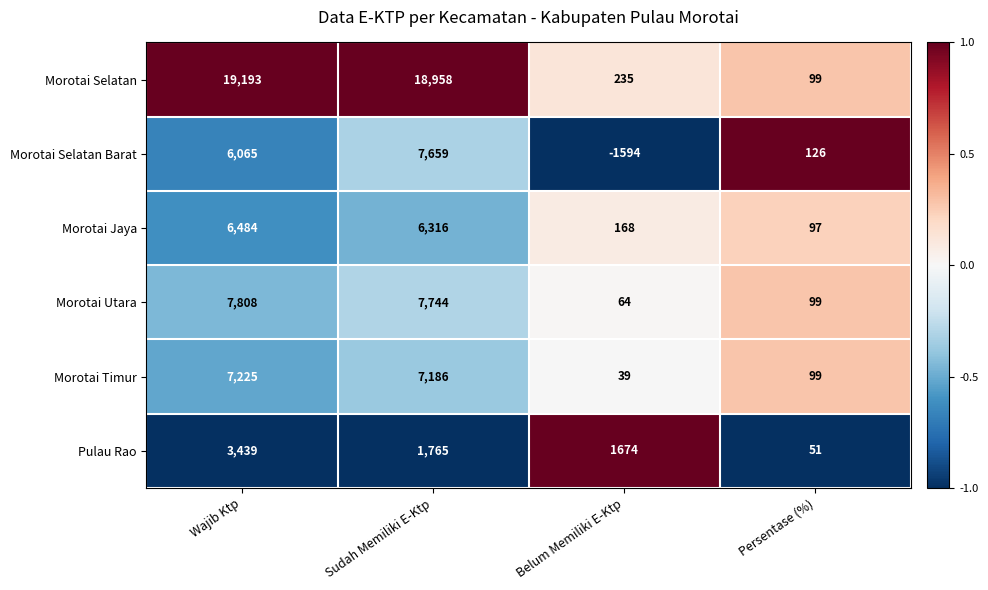

How many series are shown in this chart?

6